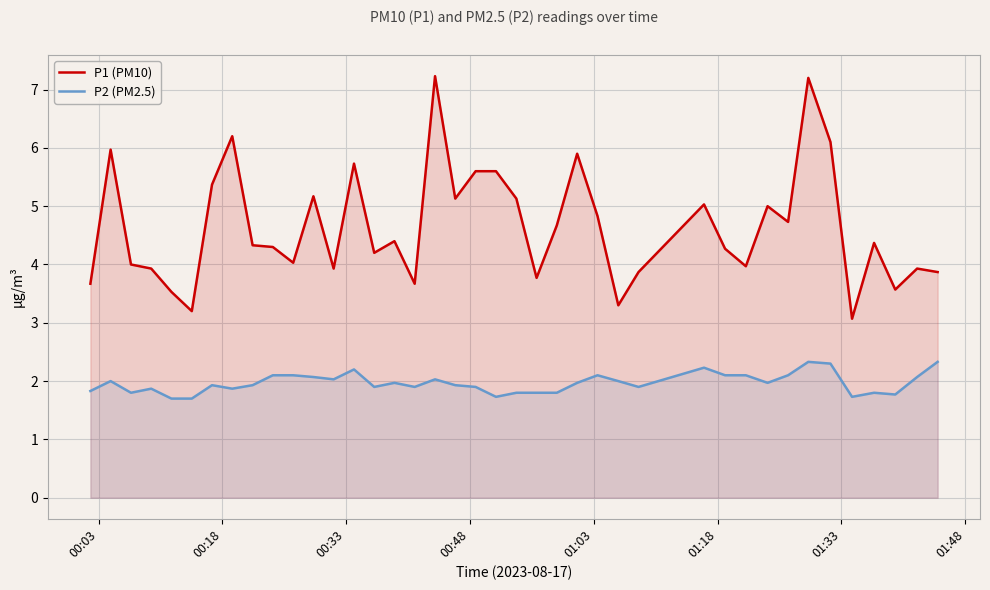

Which series has the largest range (max minus min)?

P1 (PM10)